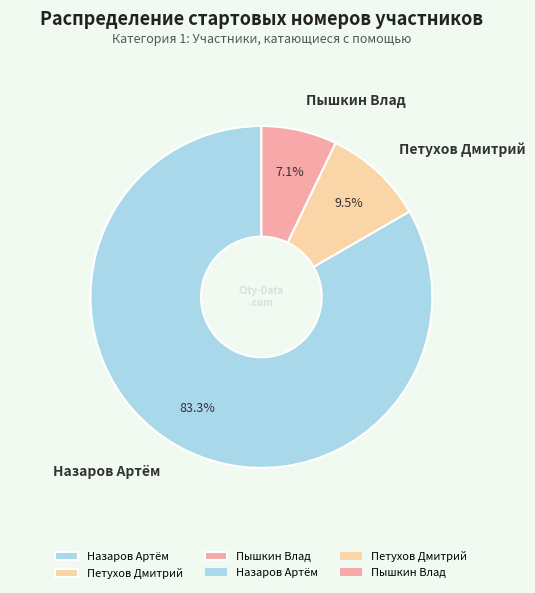

Between Назаров Артём and Петухов Дмитрий, which is larger?

Назаров Артём